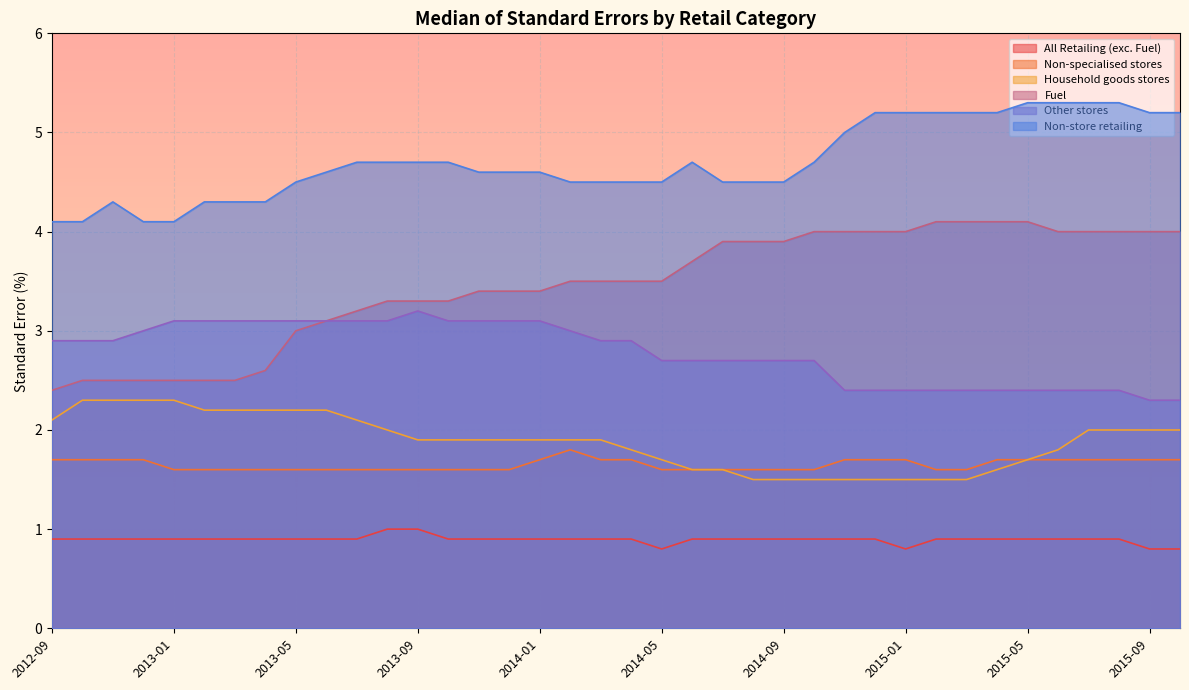

The Fuel series shows 4.1 at 2015-03. True or false?

True